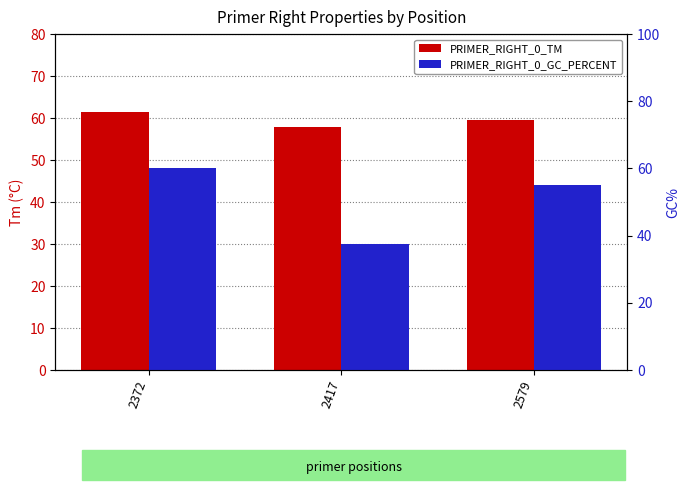

Between 2372 and 2579, which series saw the biggest shift?

PRIMER_RIGHT_0_GC_PERCENT